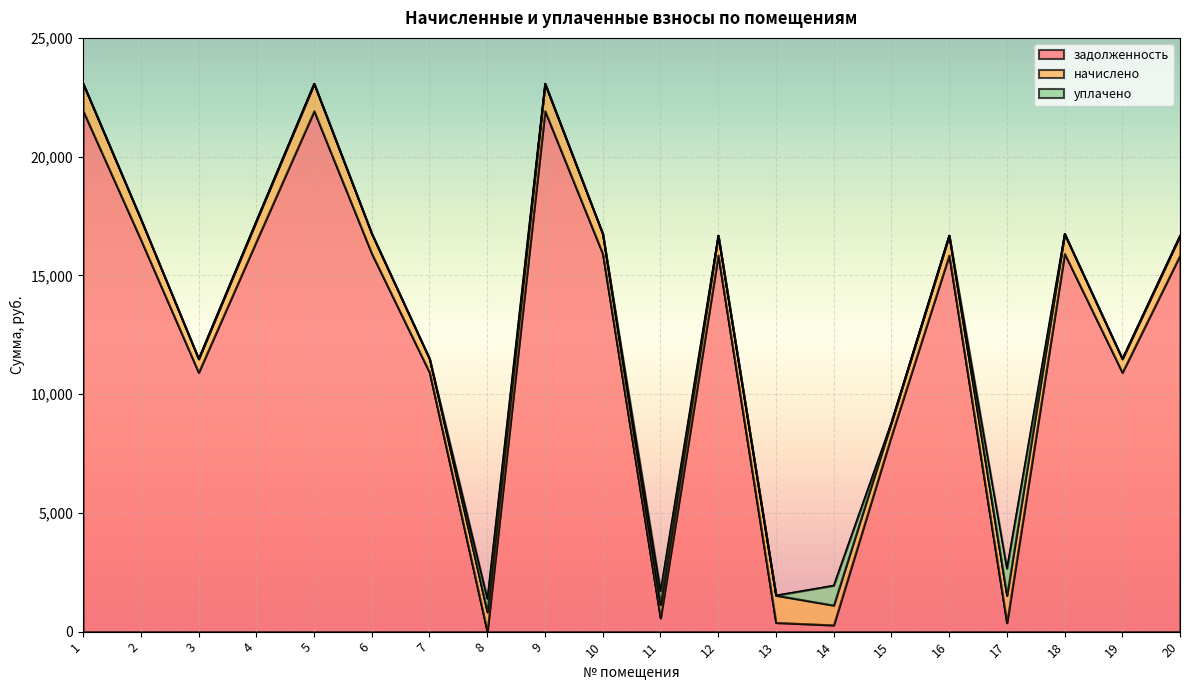

What is the sum of the задолженность values at 10 and 16?

31769.4